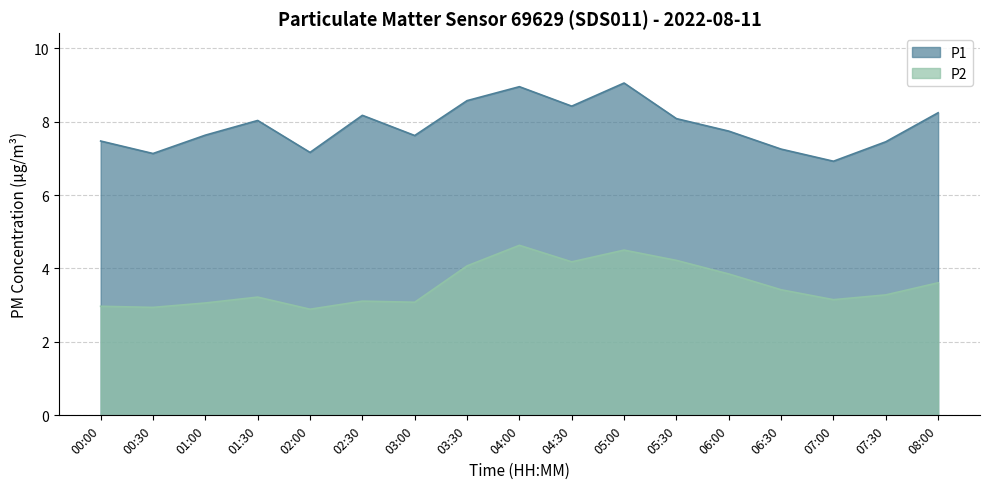

What is the total value across all series at 06:00?

11.6